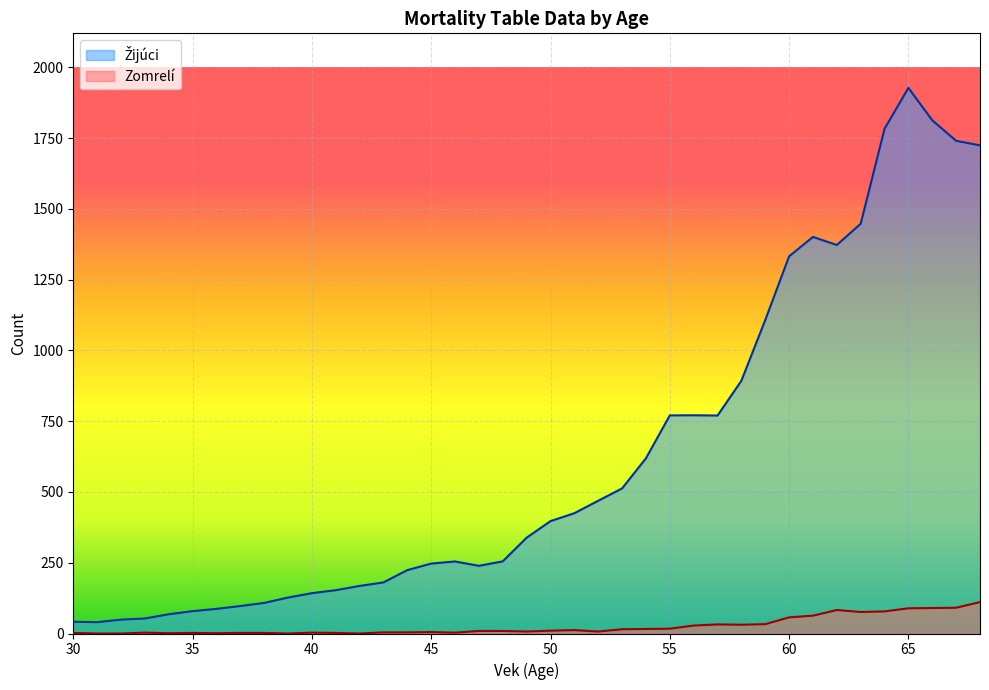

At which category does Žijúci reach its first local peak?

46